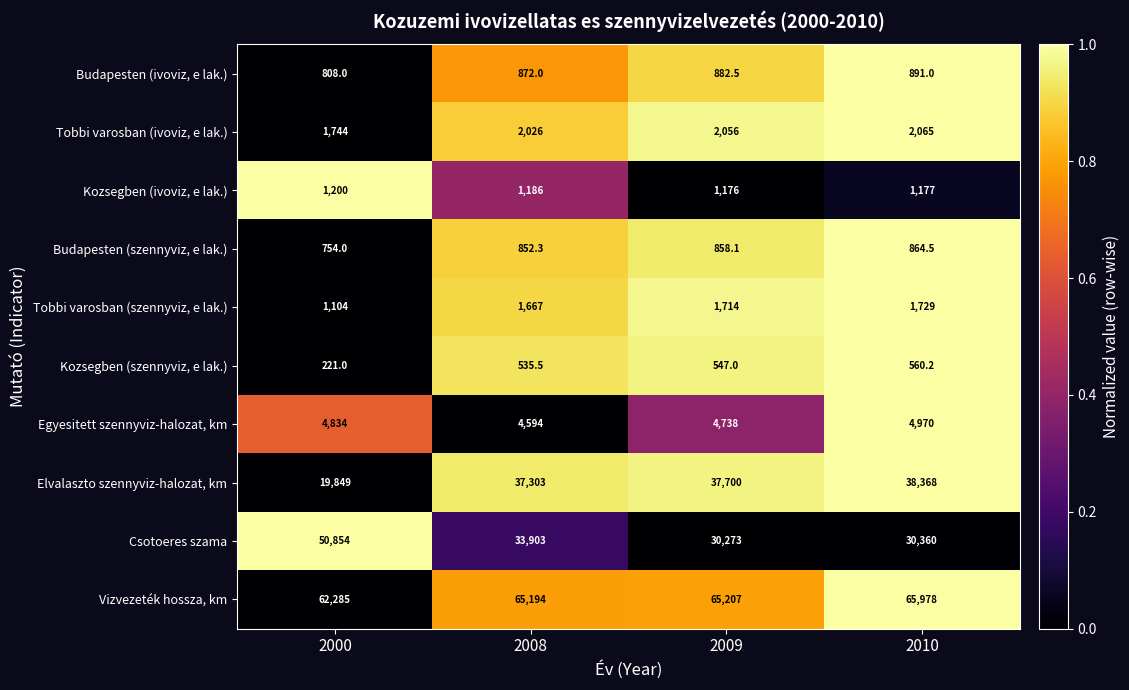

Is it true that Vizvezeték hossza, km equals 25513.7 at 2008?

False